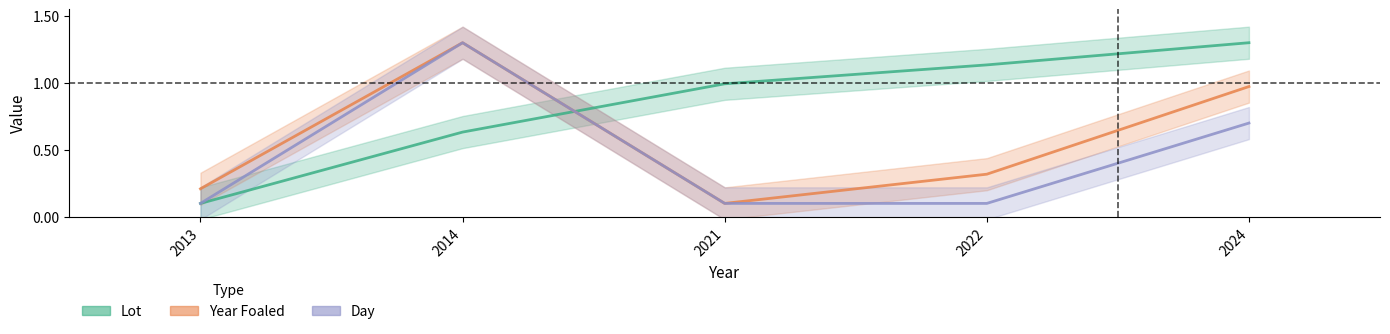

Rank the series by their average value, from lowest to highest.

Day, Year Foaled, Lot